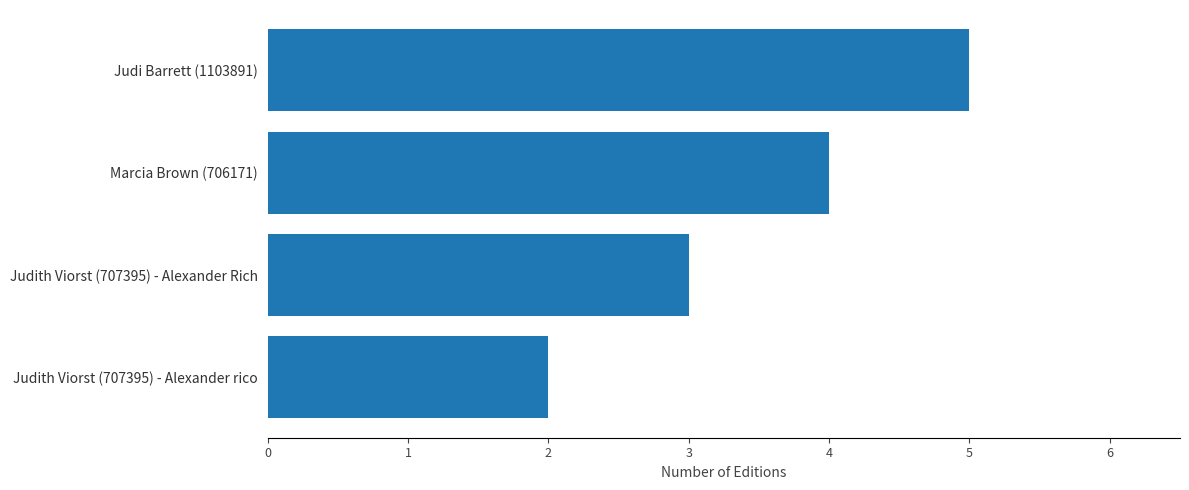

List the labels in order of value, largest first.

Judi Barrett (1103891), Marcia Brown (706171), Judith Viorst (707395) - Alexander Rich, Judith Viorst (707395) - Alexander rico